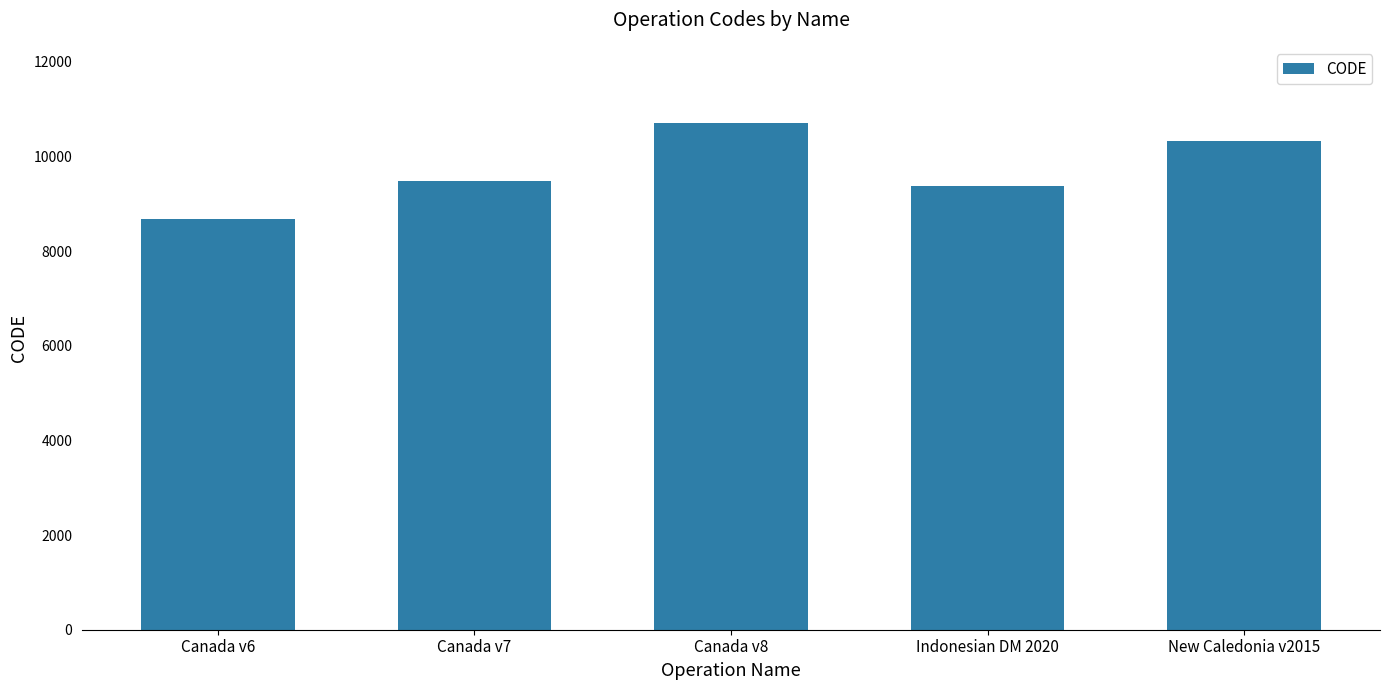

Count the number of categories in the chart.

5